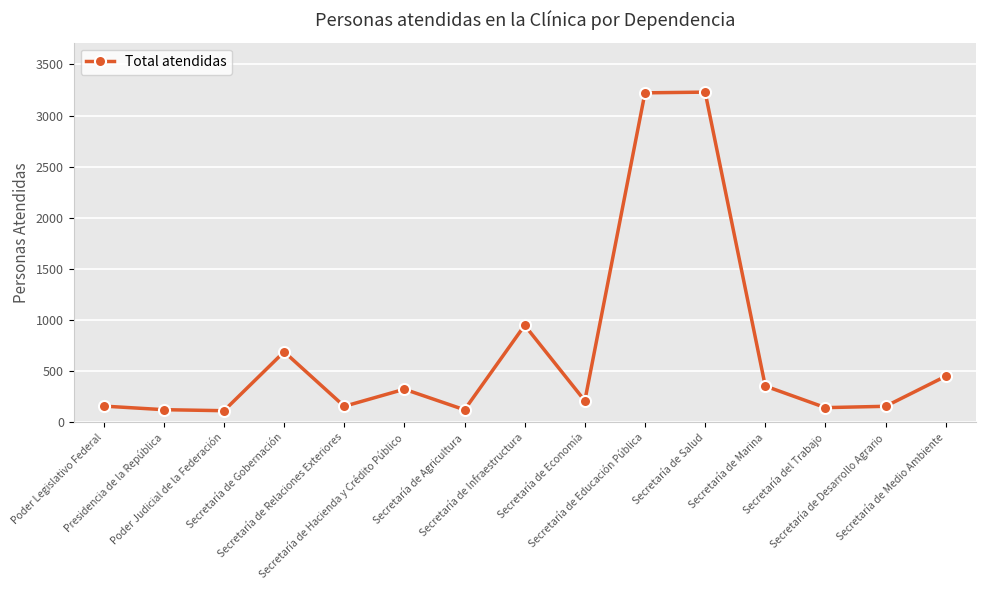

How many data points are less than 212?

7